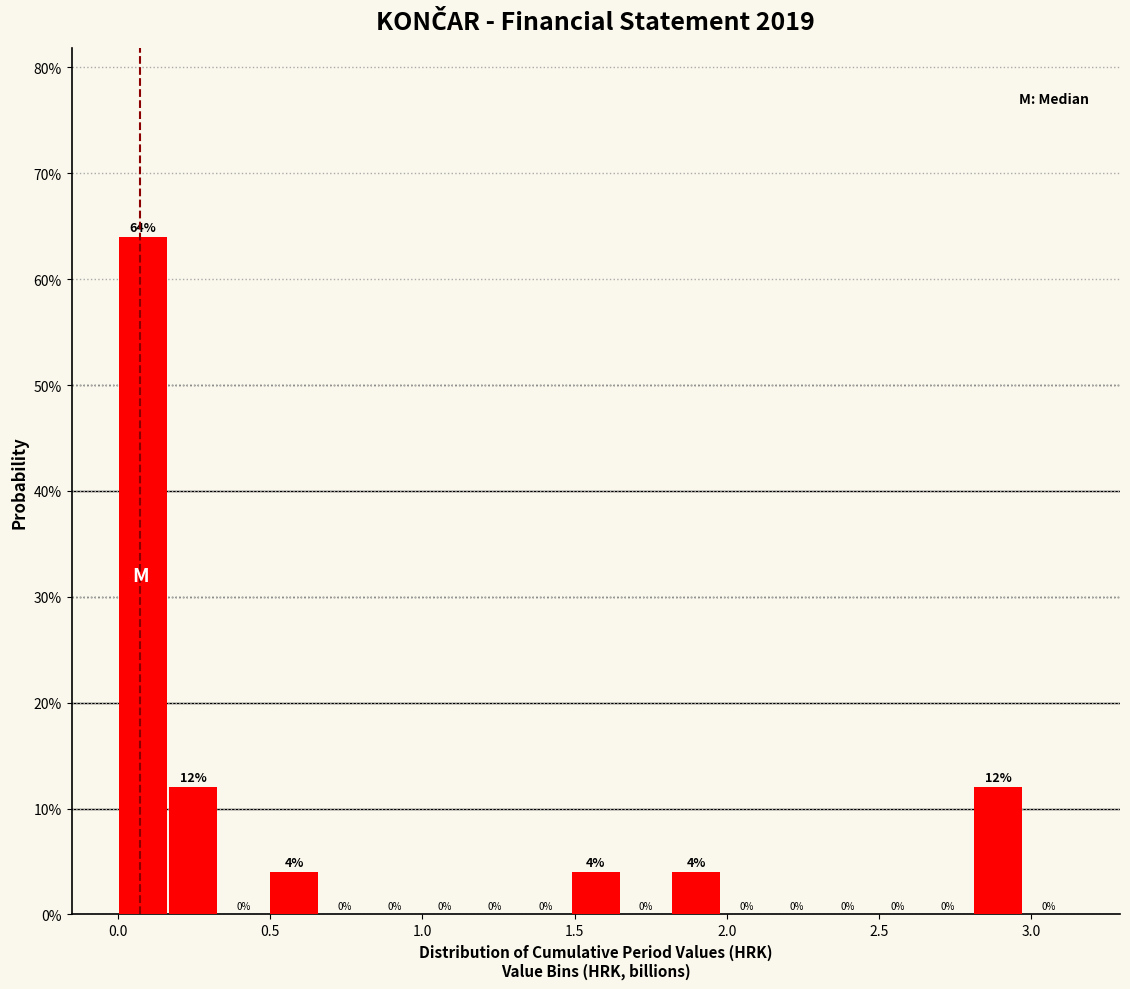

Read against the x-axis, roughly where is the centre of the tallest bar?

0.10